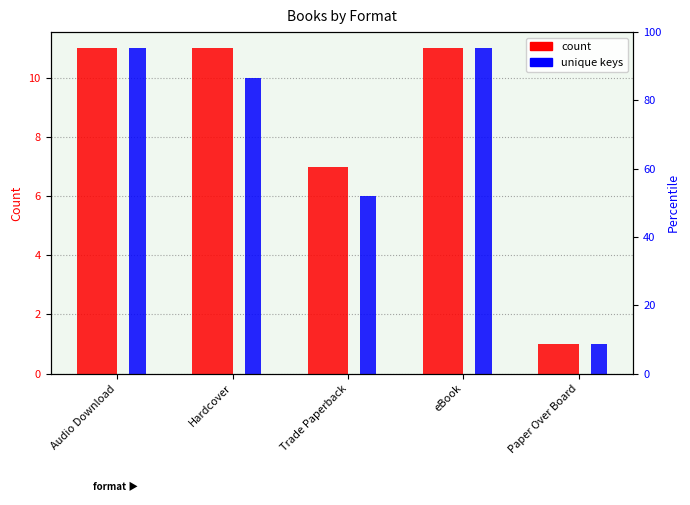

Between Audio Download and Paper Over Board, which series saw the biggest shift?

count